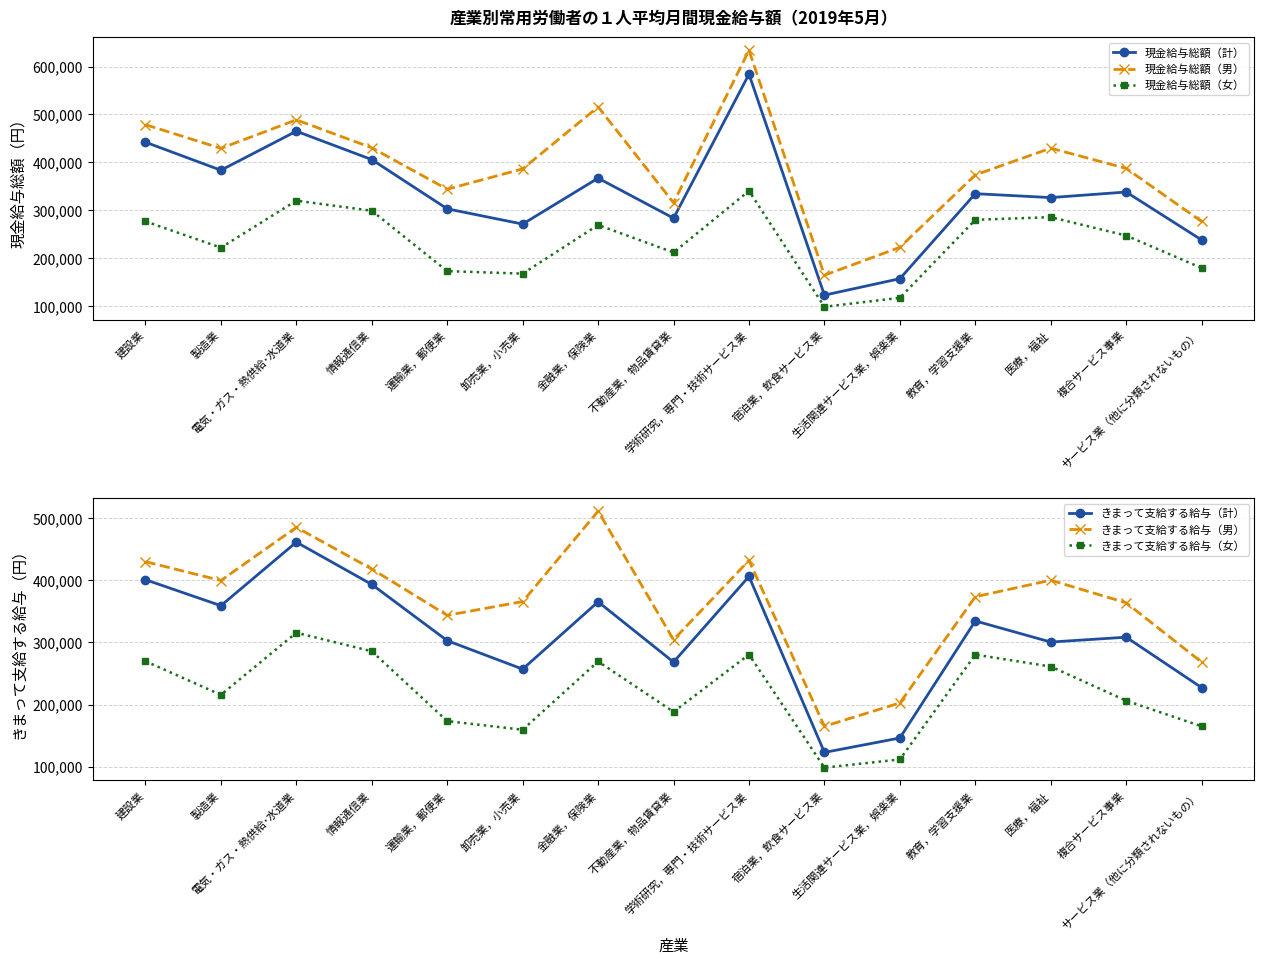

What is the total value across all series at 情報通信業?

2233723